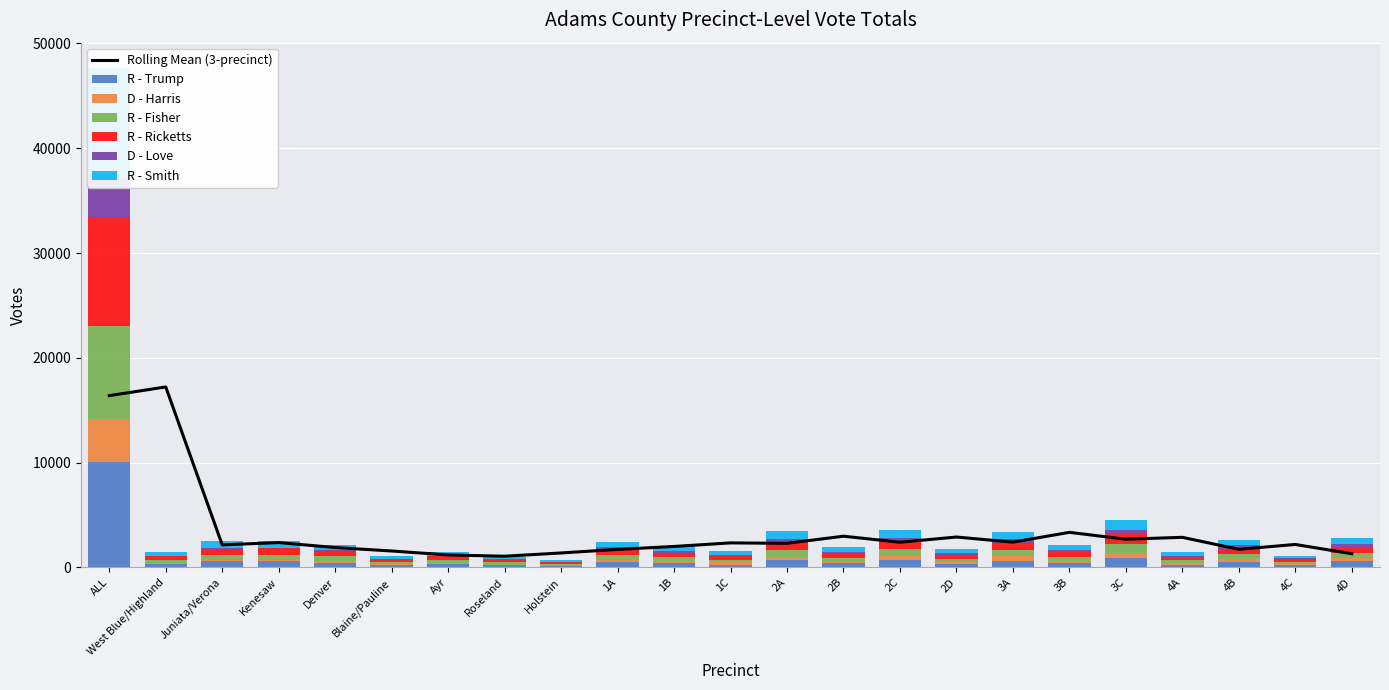

What is the label of the 13th bar from the right?

1B